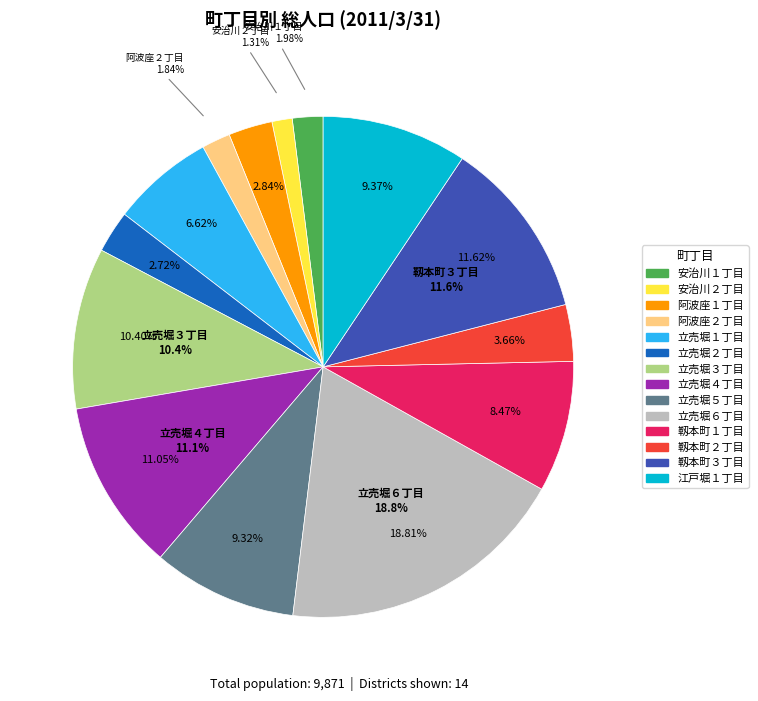

Combined, what portion of the pie is 立売堀５丁目 and 安治川１丁目?

11.3%